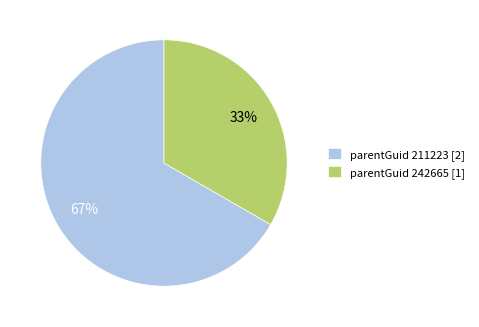

What percentage is the parentGuid 242665 [1] slice, to the nearest percent?

33%